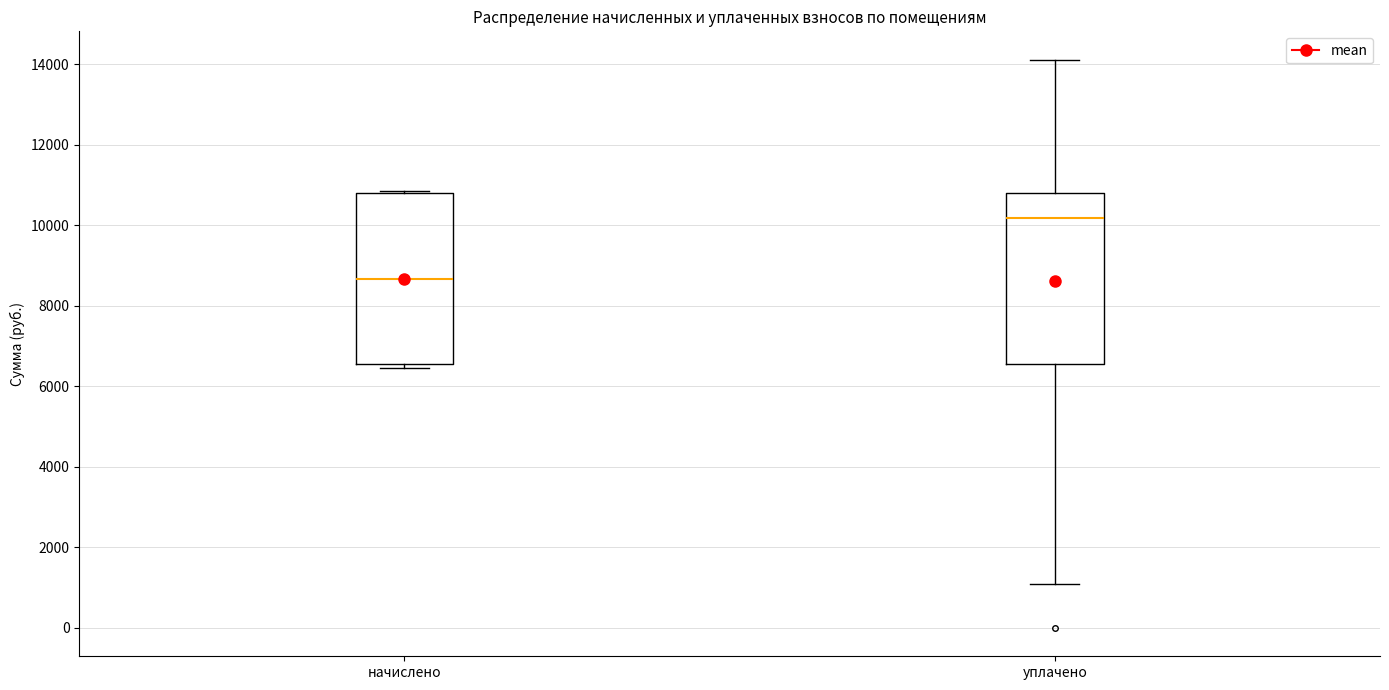

Reading left to right, transcribe this box plot: for each box, give where its median line is, the range the box spans, and where its two whiskers end, as read against the y-axis. The values are not printed on the chart, so give them approximately, as read against the axis.

начислено: median 8600, box 6600 to 10800, whiskers 6400 to 10800 (just above the box's upper edge)
уплачено: median 10200, box 6600 to 10800, whiskers 1200 to 14200